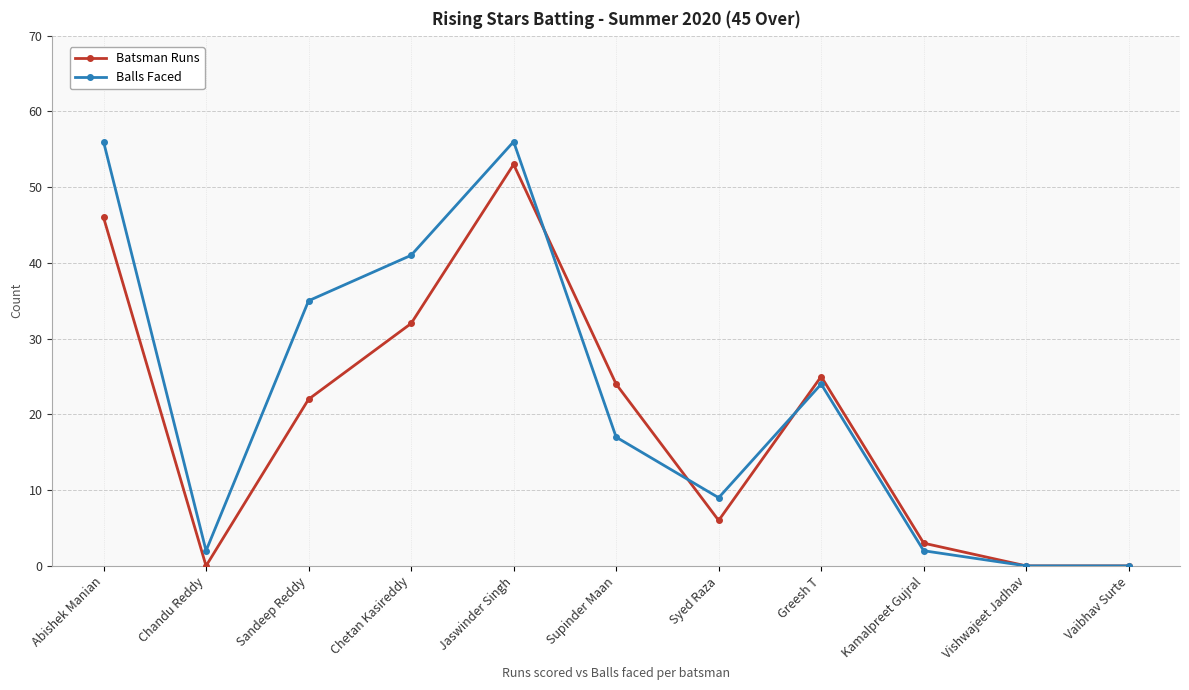

What is the maximum value for Batsman Runs?

53